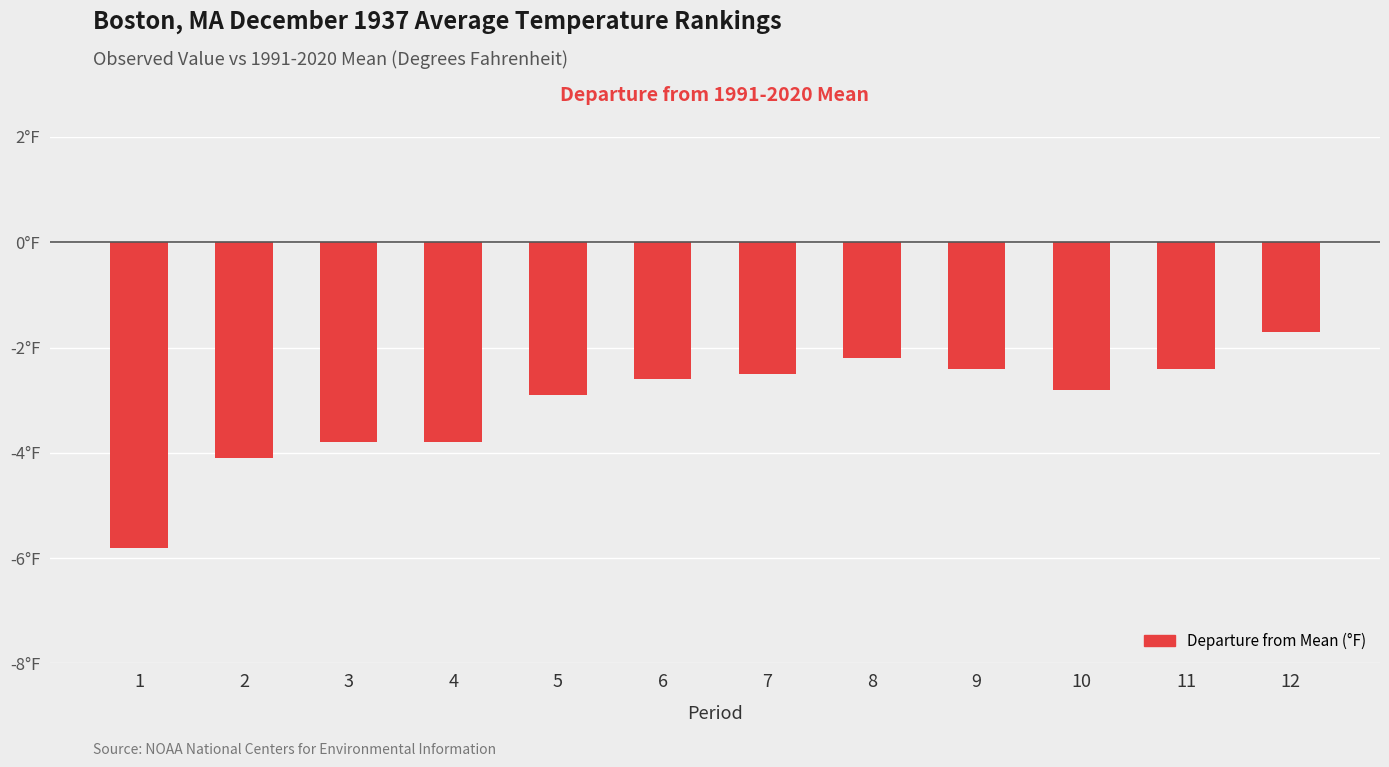

The value at 6 is -4.4. True or false?

False